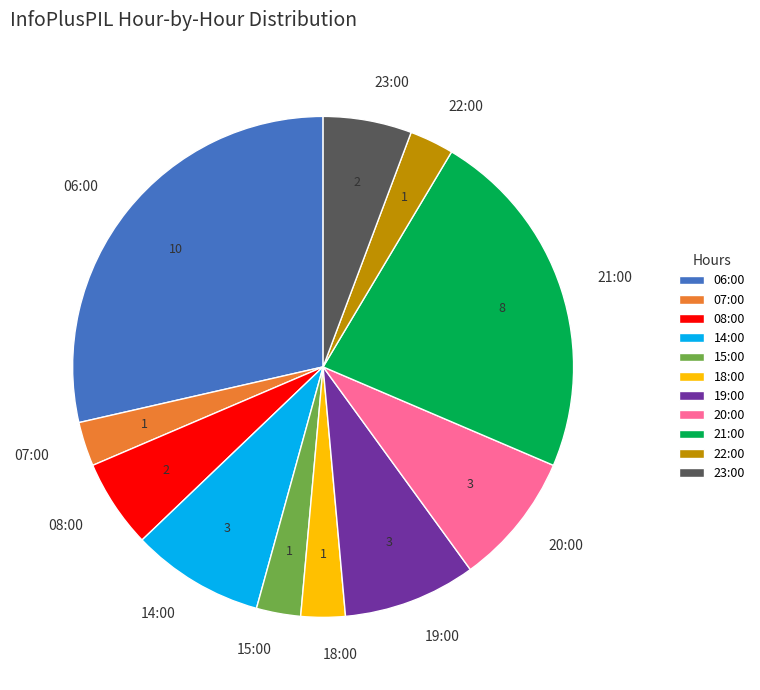

What is the largest slice in the pie chart?

06:00